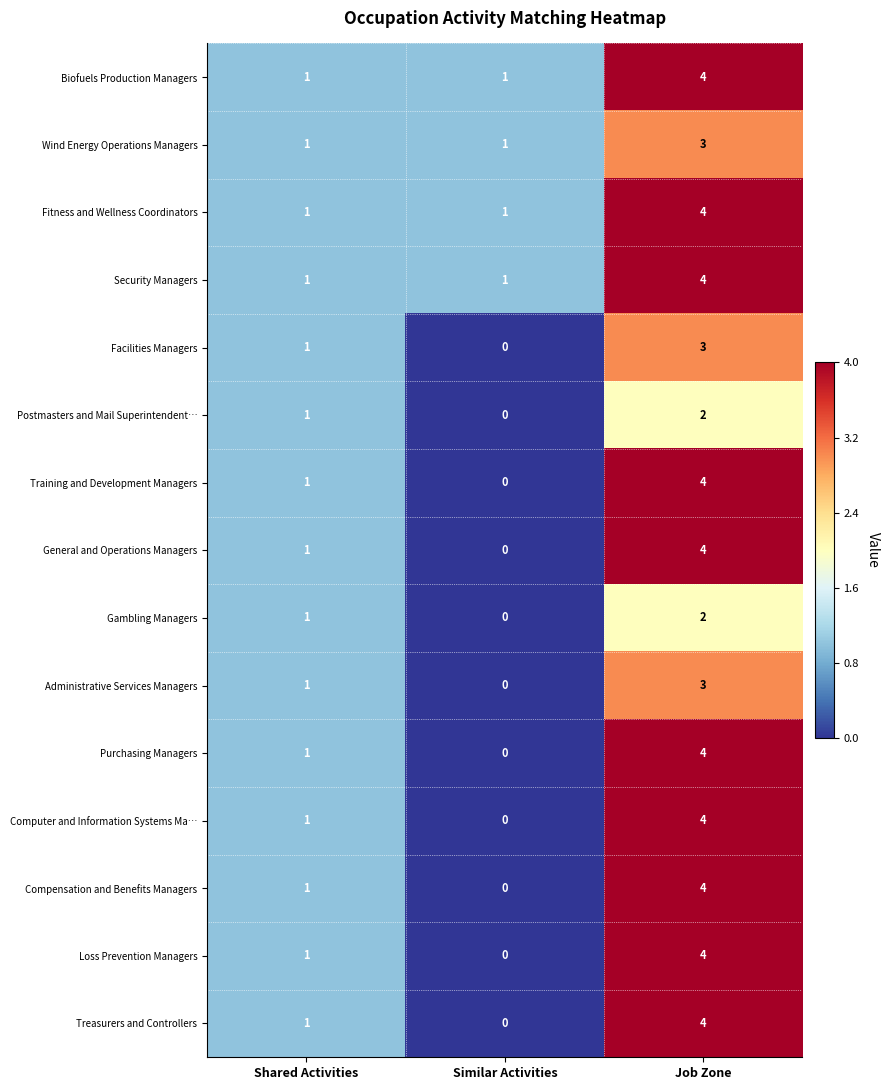

The value of Fitness and Wellness Coordinators at Shared Activities is 1. True or false?

True